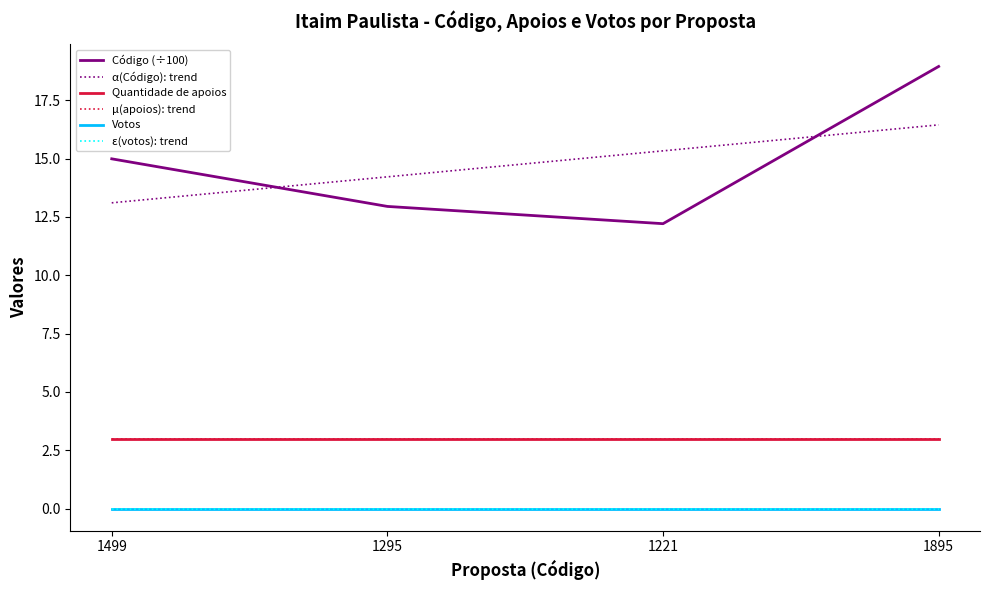

What is the average value of the α(Código): trend series?

14.8